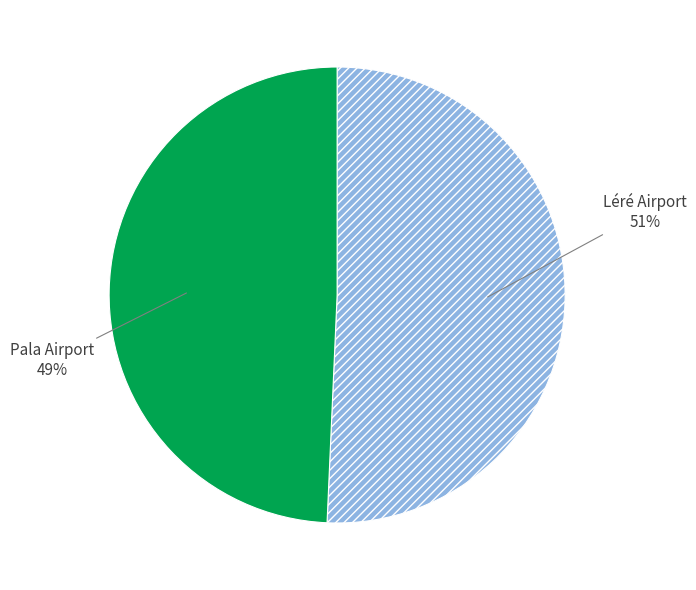

What is the majority slice?

Léré Airport